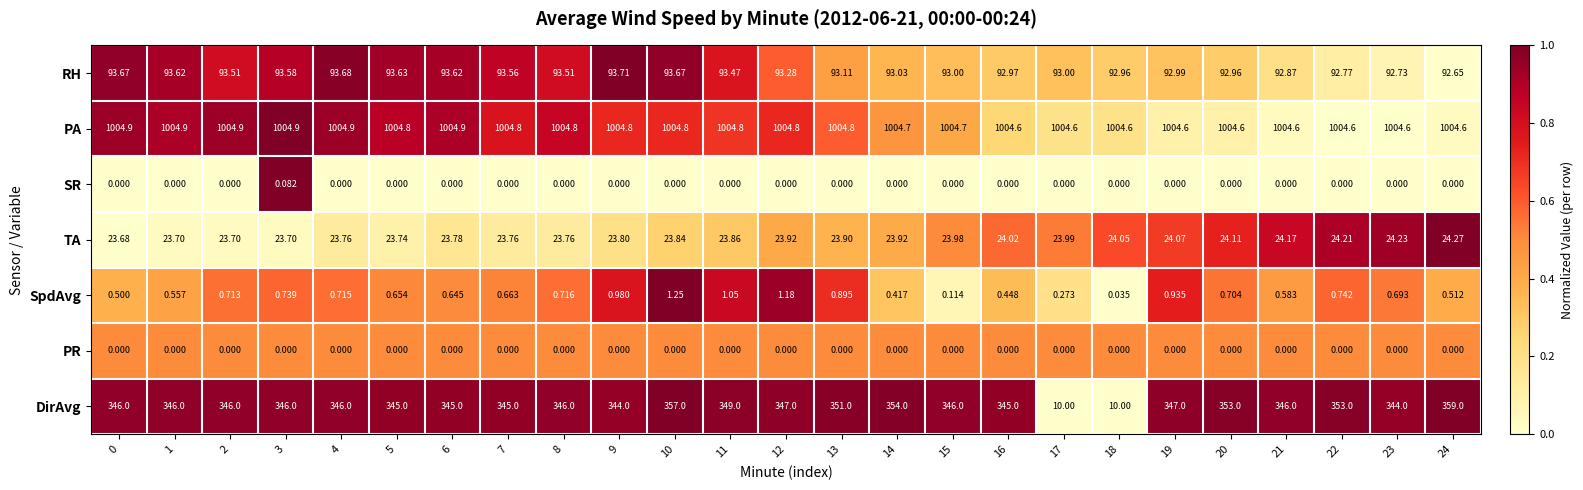

Which series changed the most between 0 and 16?

DirAvg